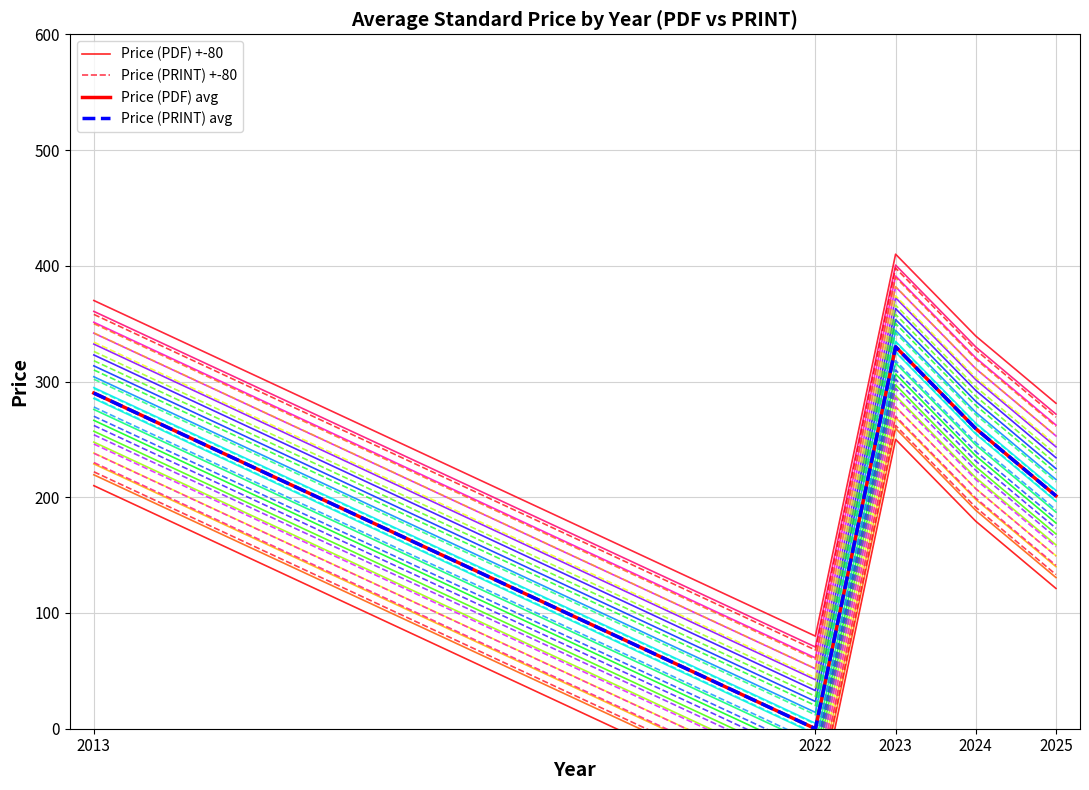

Reading left to right, extract all data points from this chart.

Price (PDF) +-80: 2013=210.0	2022=-80.0	2023=250.0	2024=179.3	2025=121.2
Price (PRINT) +-80: 2013=222.0	2022=-68.0	2023=262.0	2024=191.3	2025=133.2
Price (PDF) avg: 2013=290.0	2022=0.0	2023=330.0	2024=259.3	2025=201.2
Price (PRINT) avg: 2013=290.0	2022=0.0	2023=330.0	2024=259.3	2025=201.2